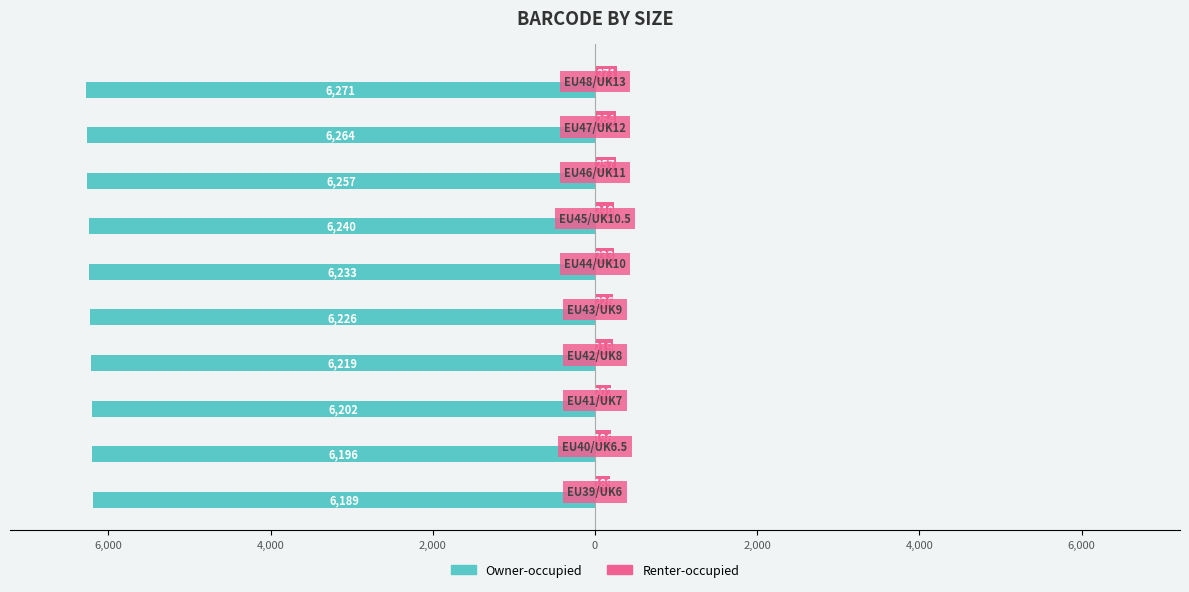

What are all the series names shown in the legend?

Owner-occupied, Renter-occupied